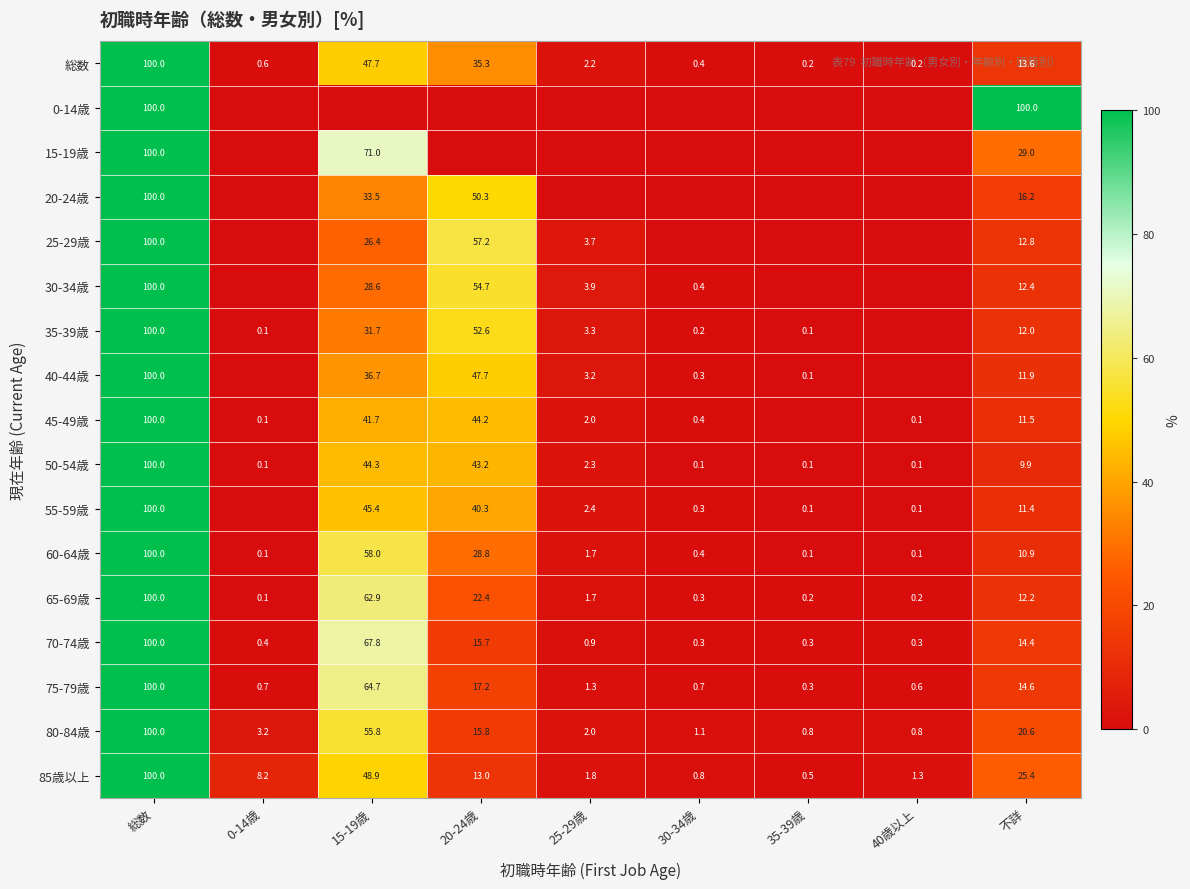

Is it true that 80-84歳 equals 90.8 at 15-19歳?

False